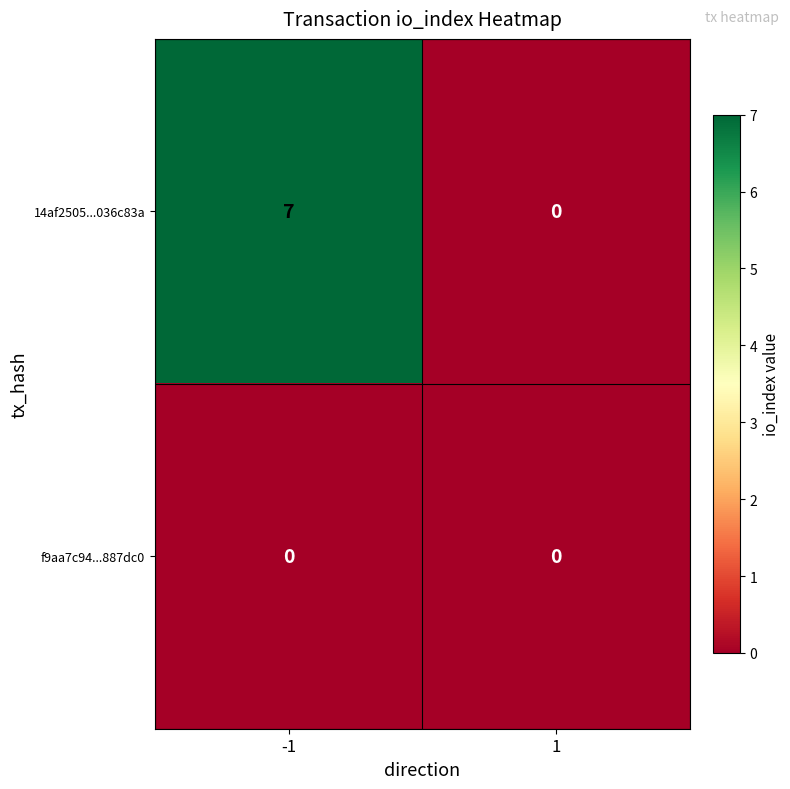

How many series are shown in this chart?

2